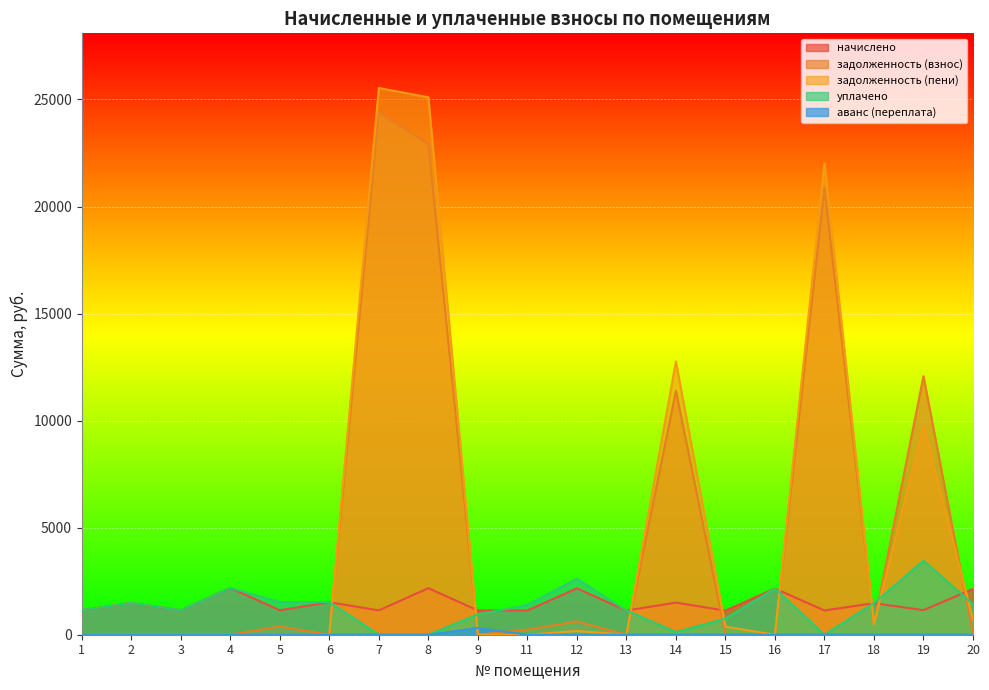

What is the sum of all аванс (переплата) values?

314.5